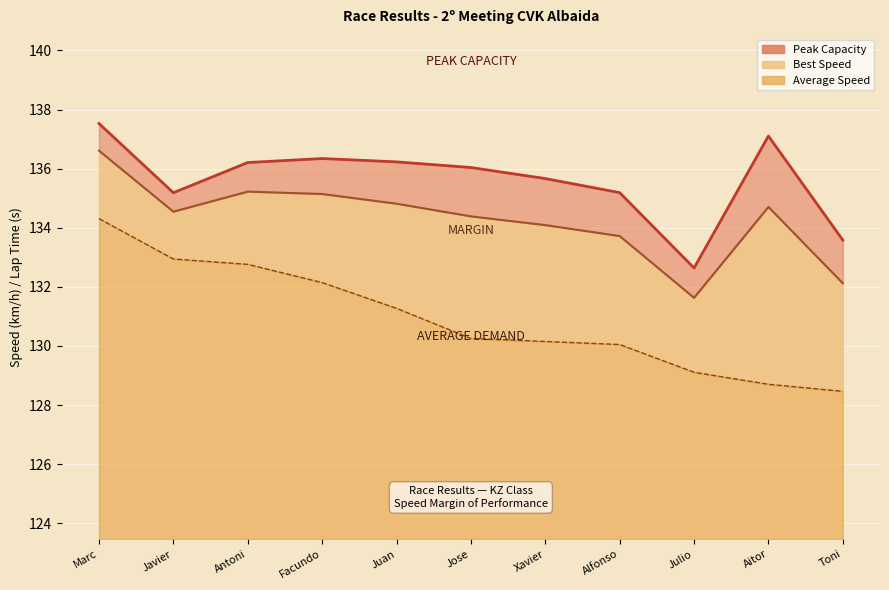

Where is the first local minimum?

Javier